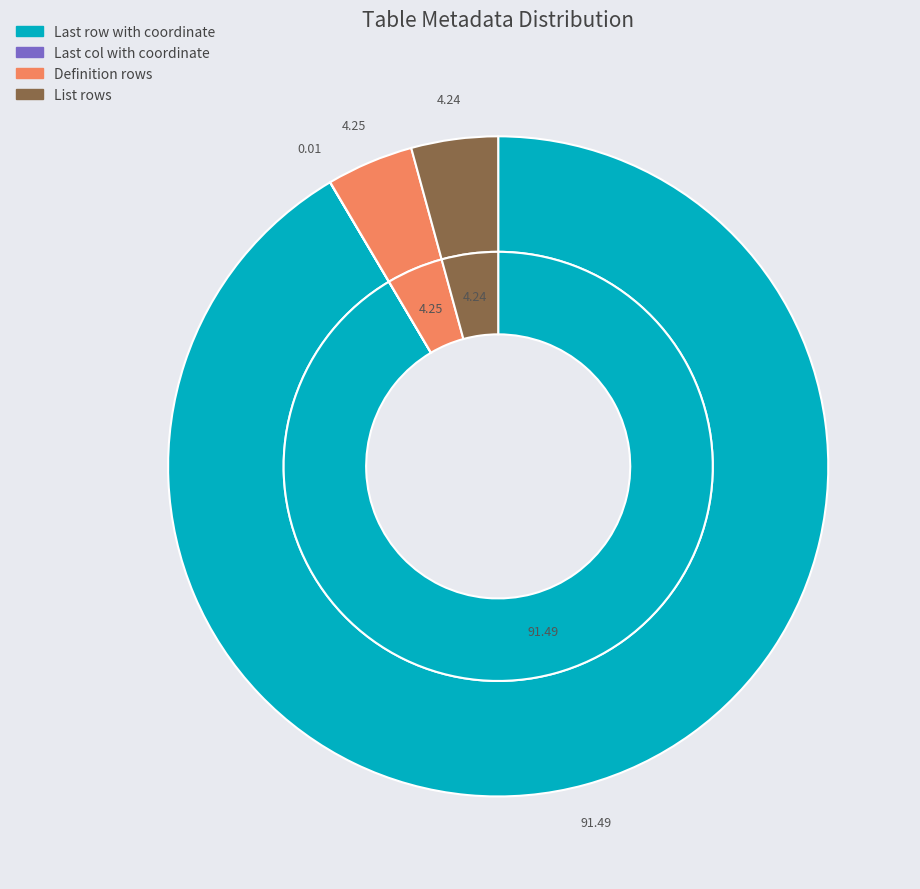

To the nearest percent, what percentage of the pie is List rows?

4%